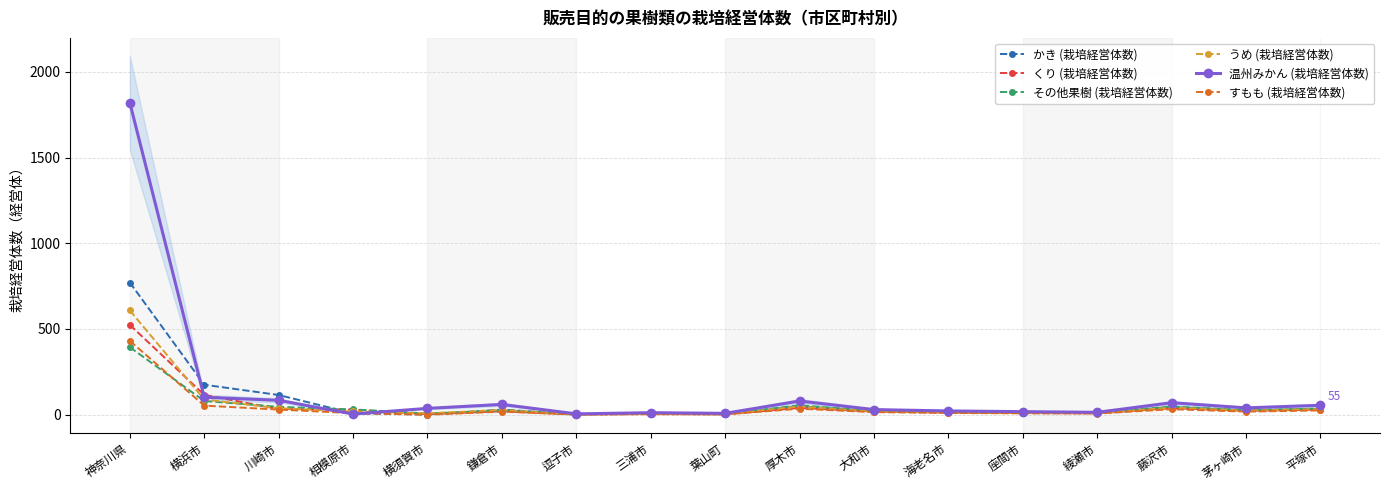

What is the total value across all series at 綾瀬市?

59